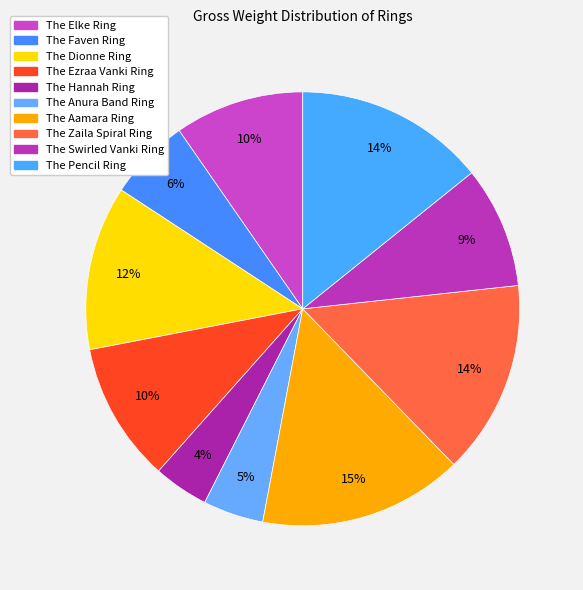

Is there a majority slice in this chart?

No